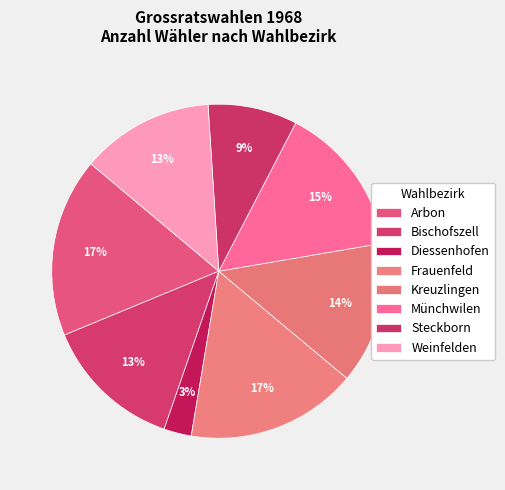

How many slices are in this pie chart?

8